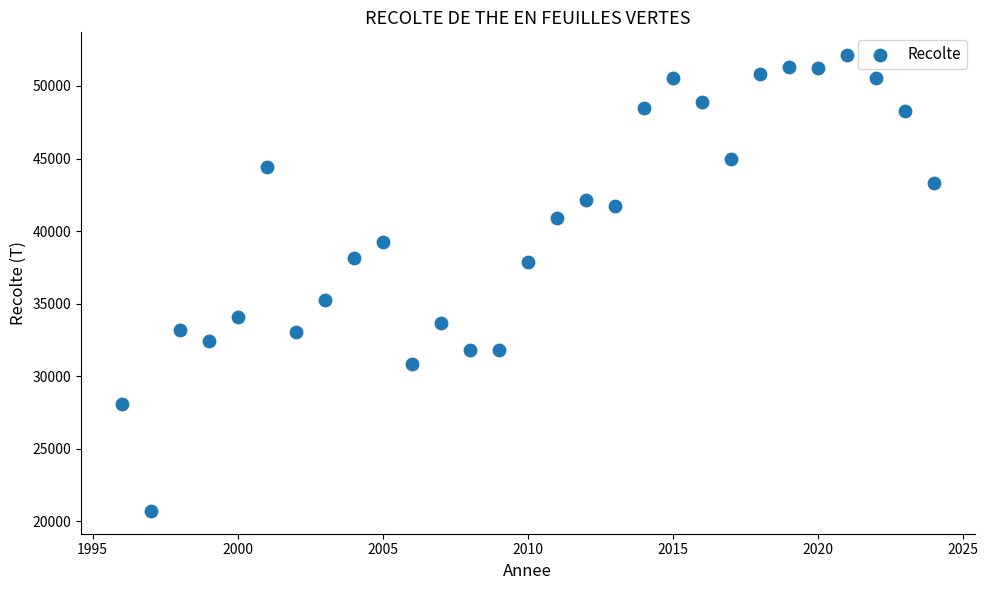

What is the range of X values (max minus min)?

28.0